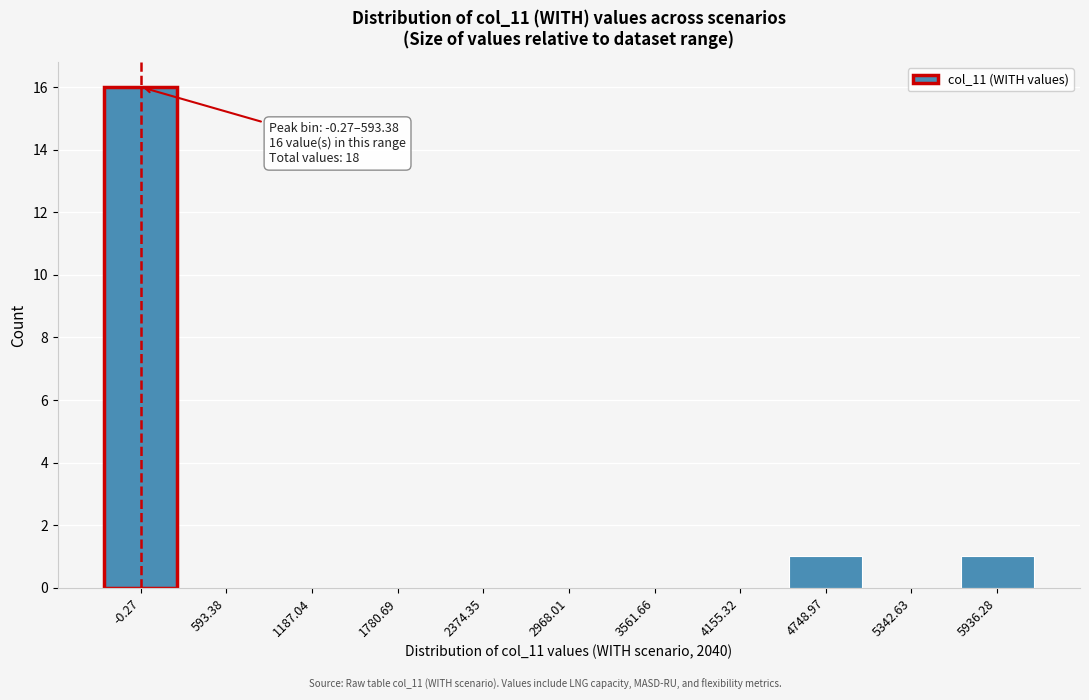

Reading left to right, transcribe all the data shown in this chart.

-0.27=16	593.38=0	1187.04=0	1780.69=0	2374.35=0	2968.01=0	3561.66=0	4155.32=0	4748.97=1	5342.63=0	5936.28=1